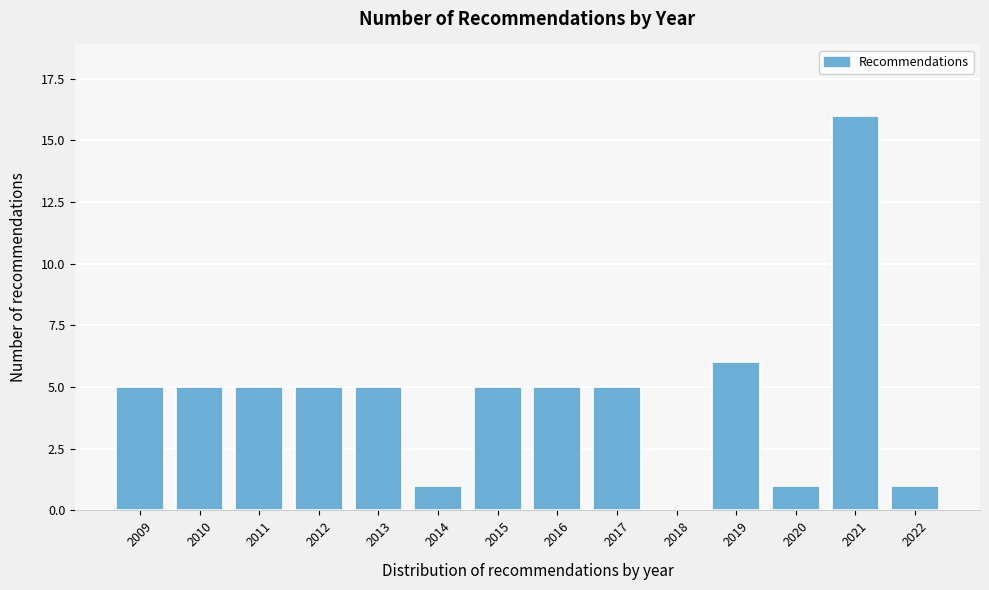

Reading left to right, what are all the values shown in this chart?

2009=5	2010=5	2011=5	2012=5	2013=5	2014=1	2015=5	2016=5	2017=5	2018=0	2019=6	2020=1	2021=16	2022=1